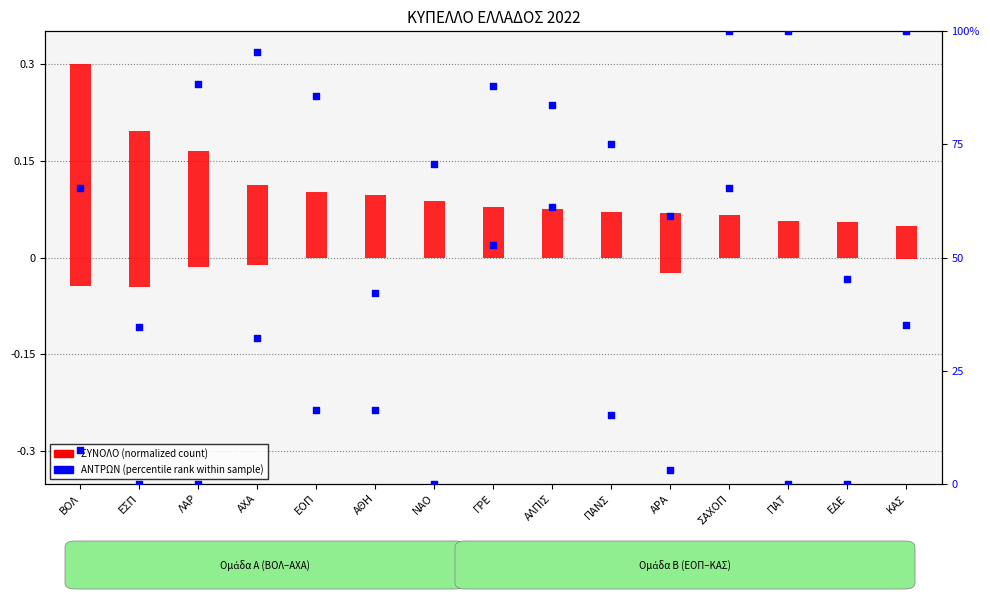

Which series contains the highest Y value?

ΠΑΜ (percentile rank inv)